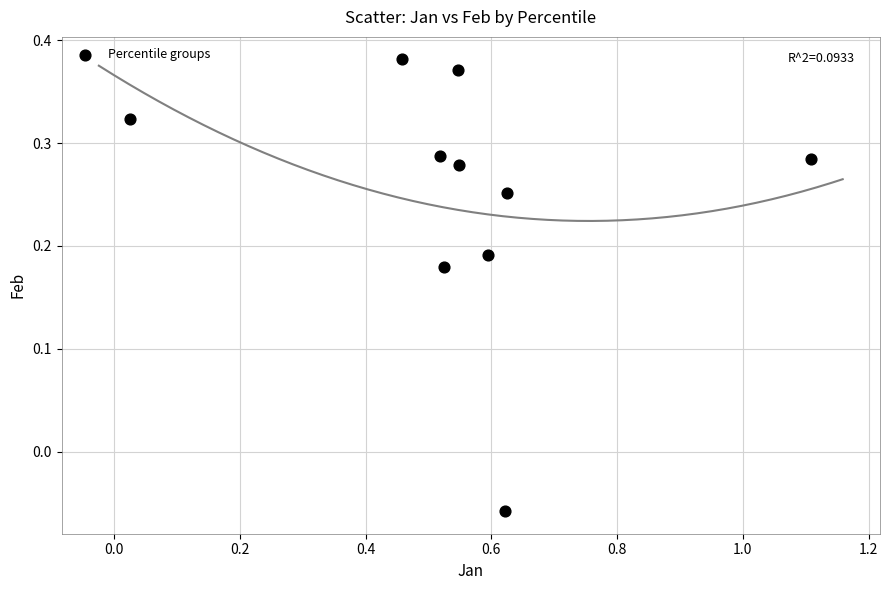

What is the range of X values (max minus min)?

1.1